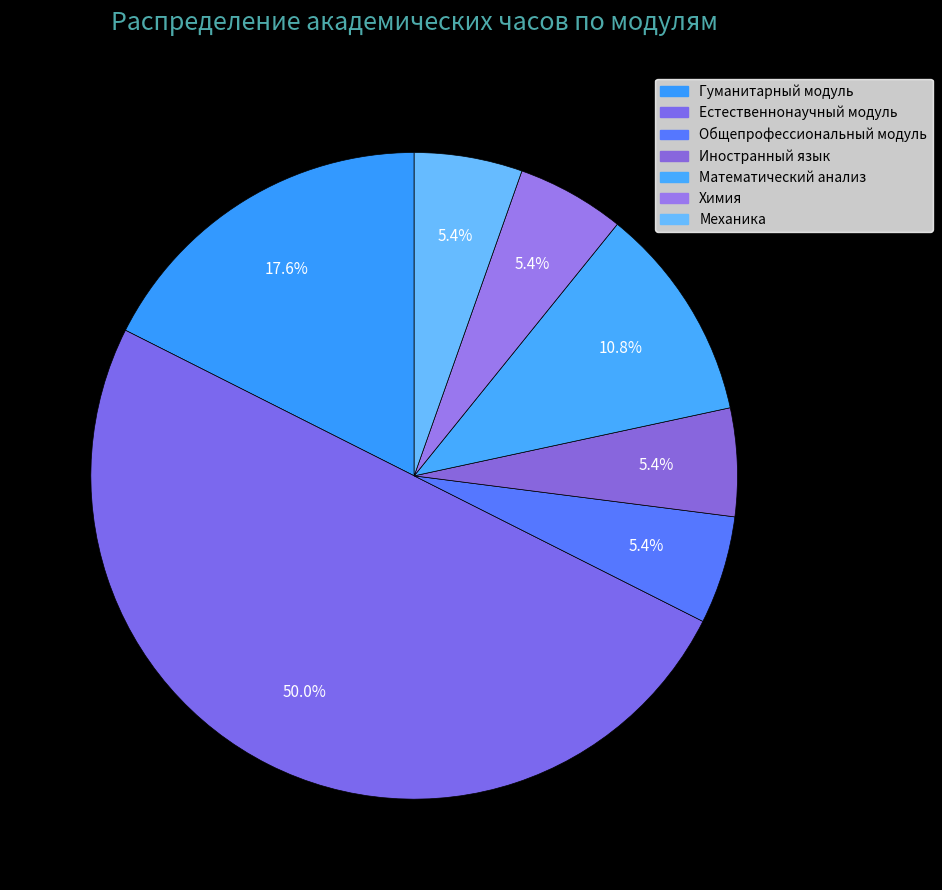

Between Математический анализ and Химия, which is larger?

Математический анализ